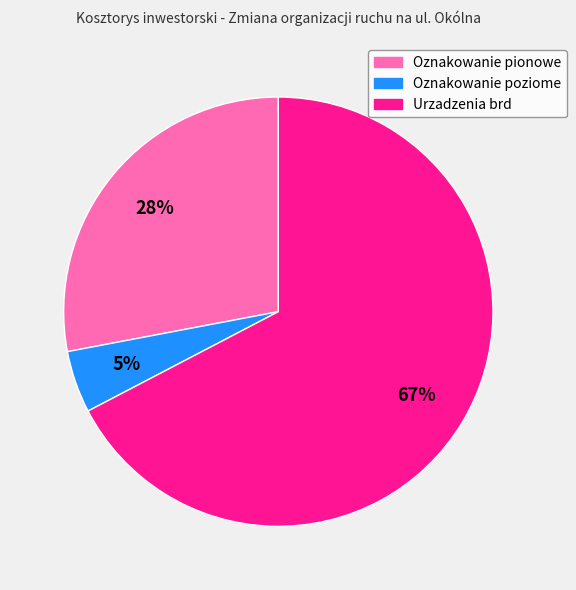

Between Oznakowanie pionowe and Urzadzenia brd, which is larger?

Urzadzenia brd